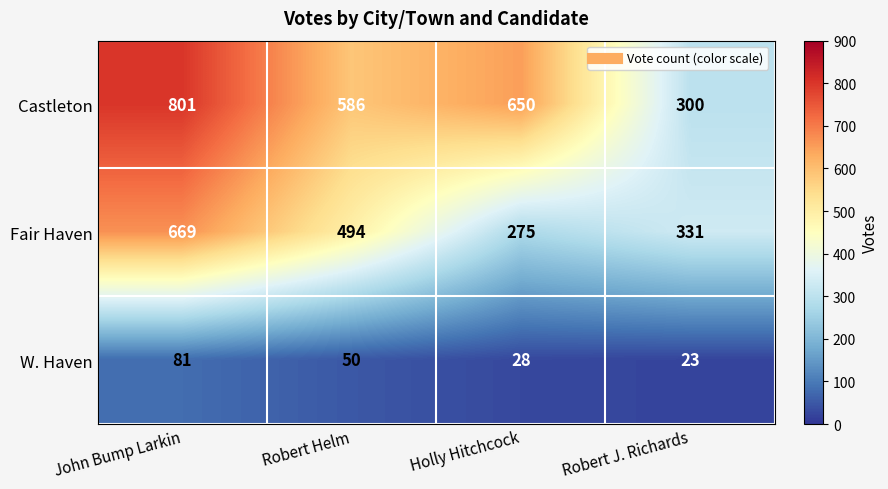

At which label does Castleton reach its peak?

John Bump Larkin